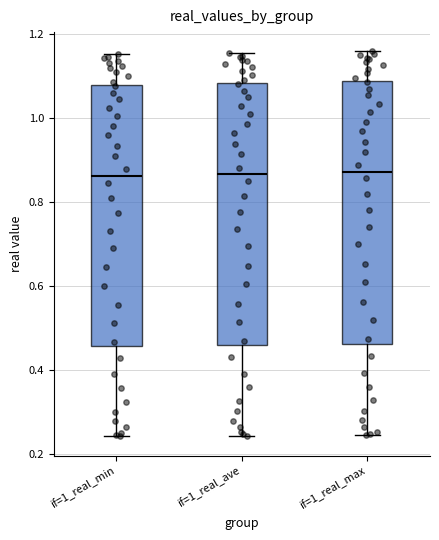

Where does the median line of the box for if=1_real_min sit on the y-axis? The values are not printed on the chart, so give them approximately, as read against the axis.

0.86